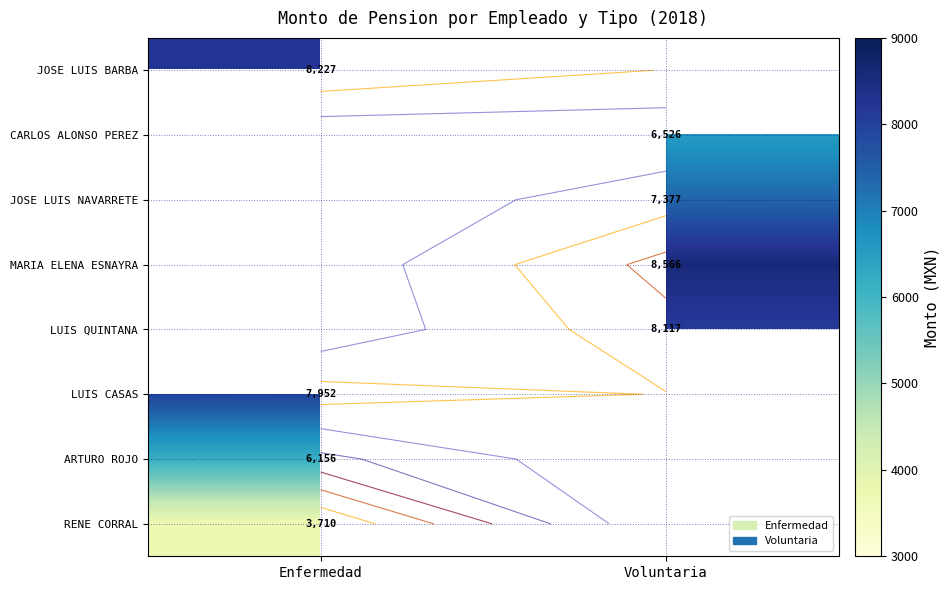

Between Voluntaria and Enfermedad, which is larger?

Enfermedad